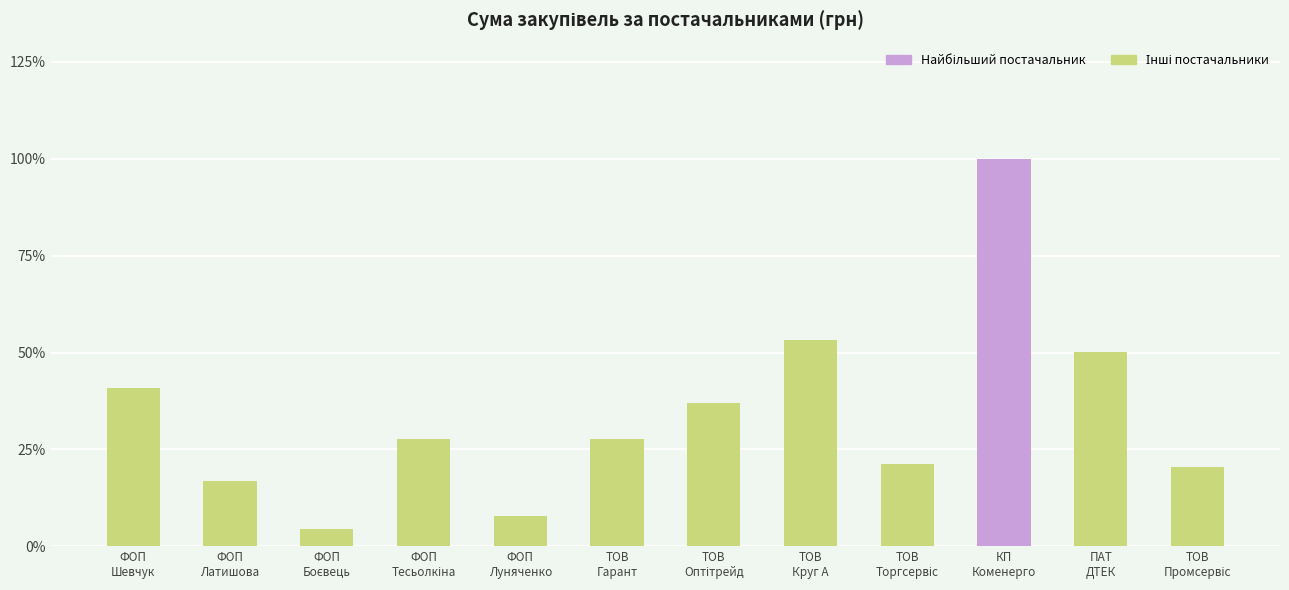

What is the smallest value displayed?

4.5